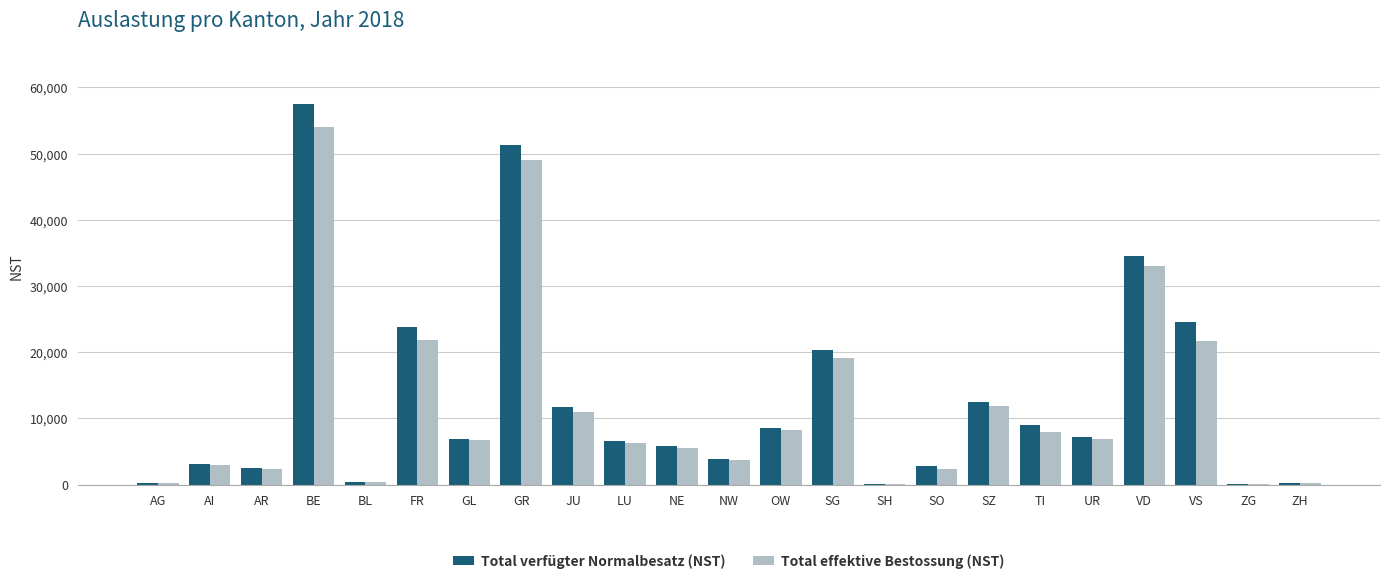

Is the value of Total verfügter Normalbesatz (NST) at OW greater than the value of Total effektive Bestossung (NST) at AR?

Yes